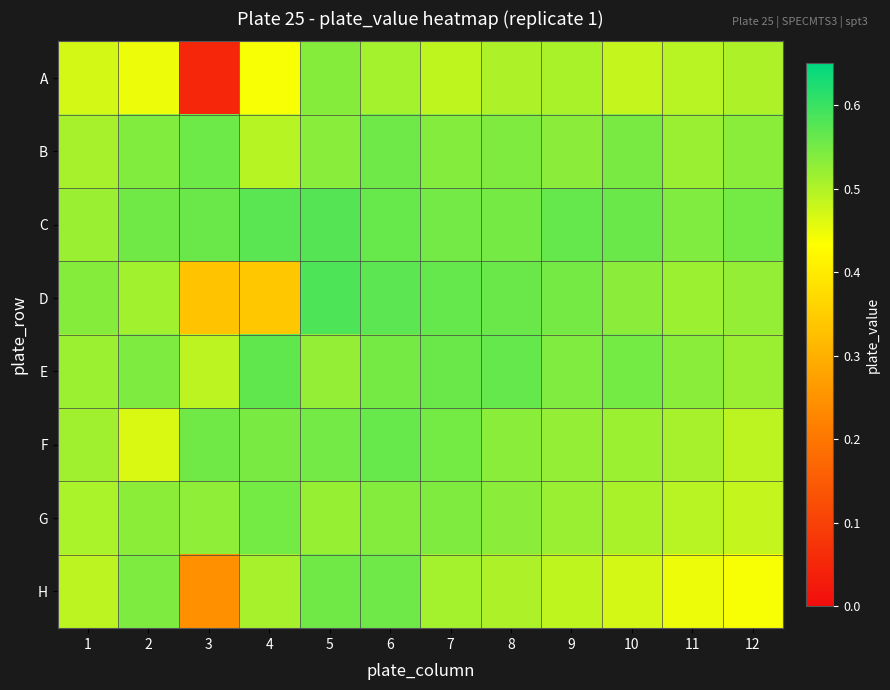

Rank the series by their maximum value, from highest to lowest.

D, C, E, F, B, H, G, A